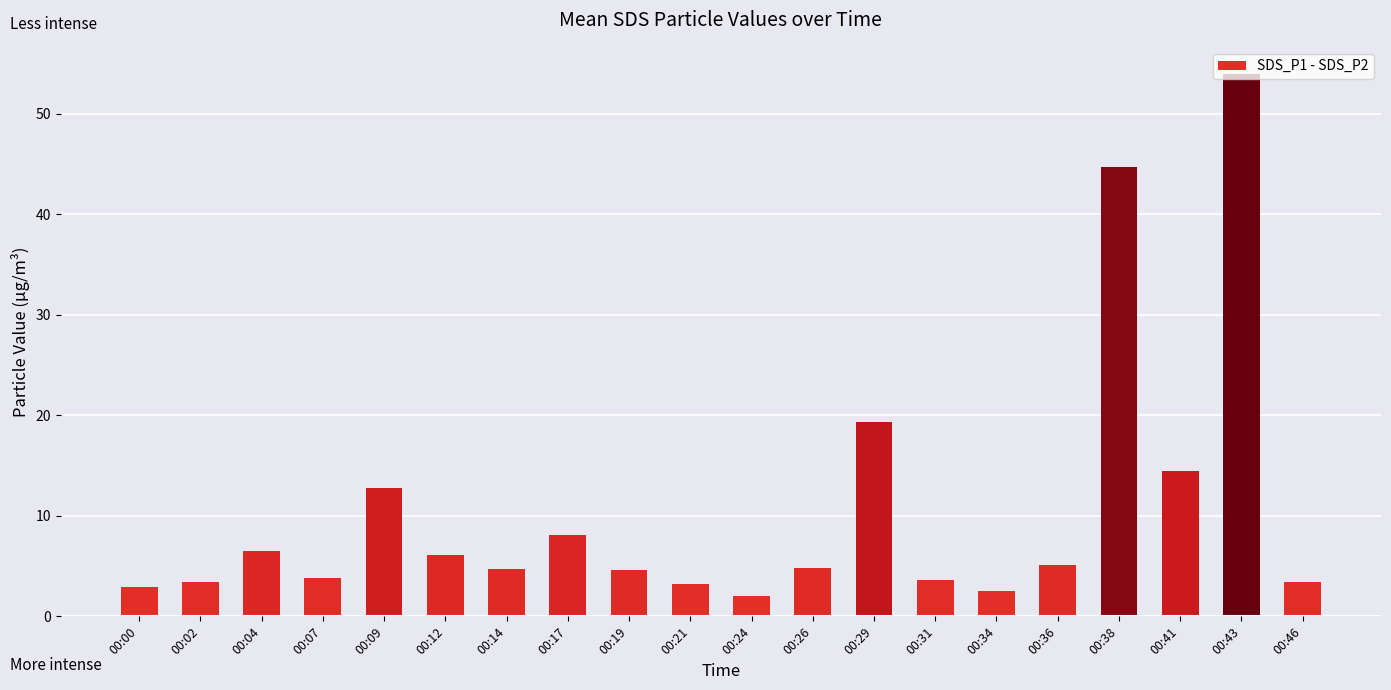

How many categories are shown in the chart?

20